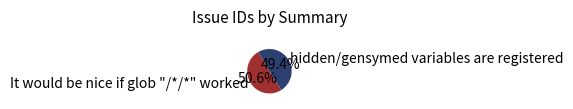

Count the number of slices in the pie.

2